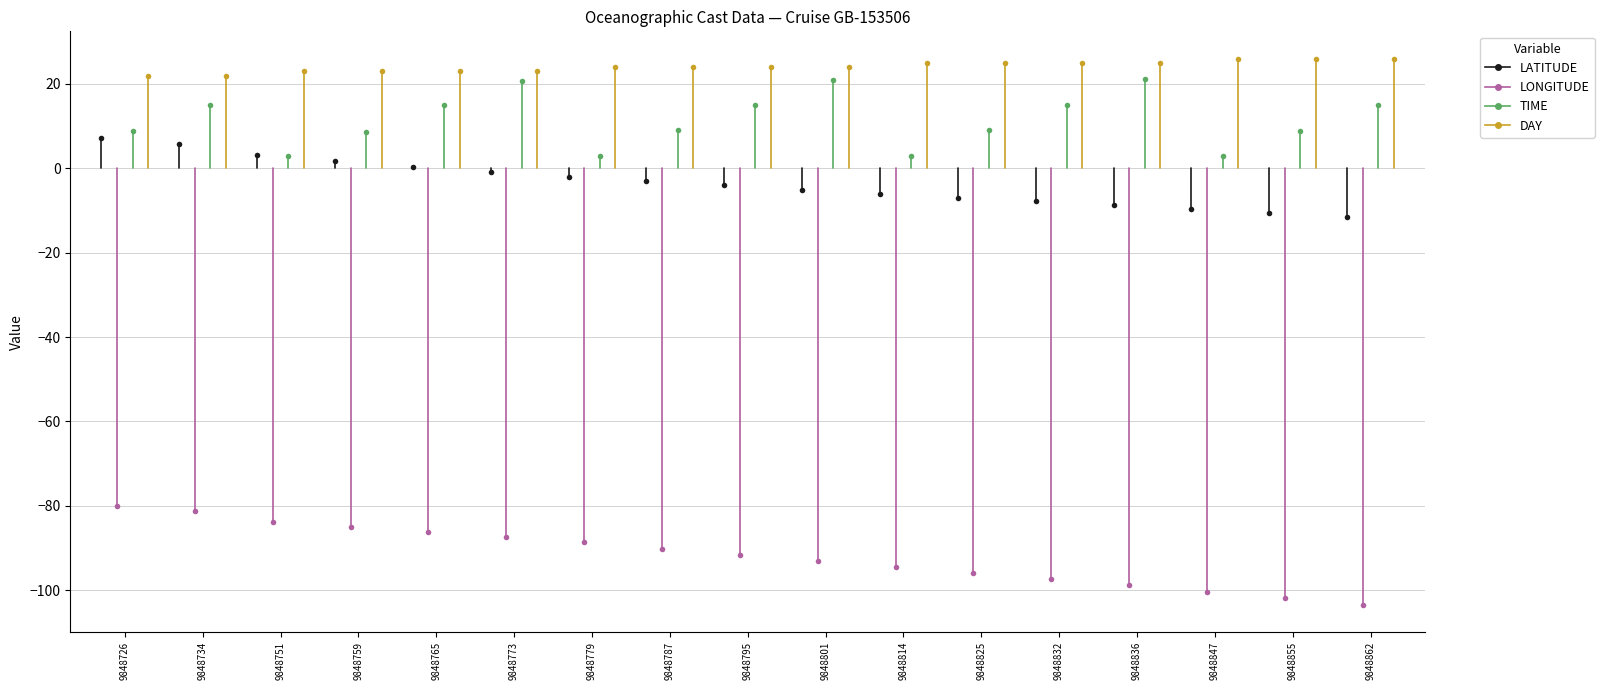

Is this an area chart (filled region under the line)?

No